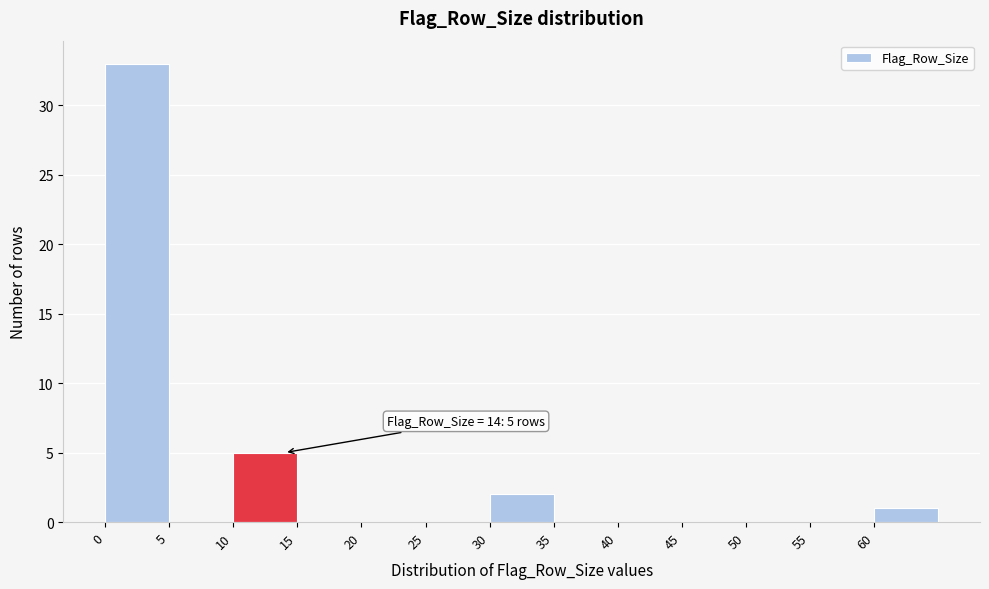

Over which range of the x-axis is the bar tallest?

0 to 5